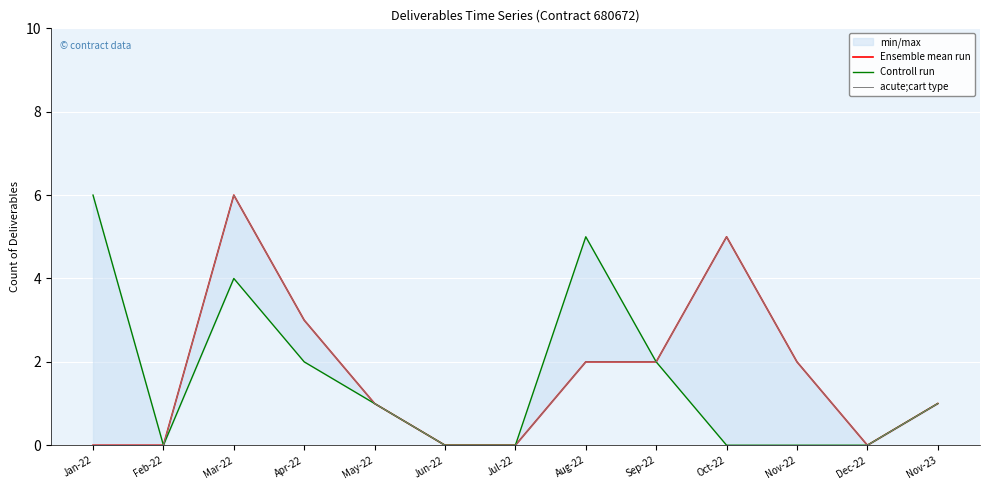

At which category is the sum across all series the highest?

Mar-22